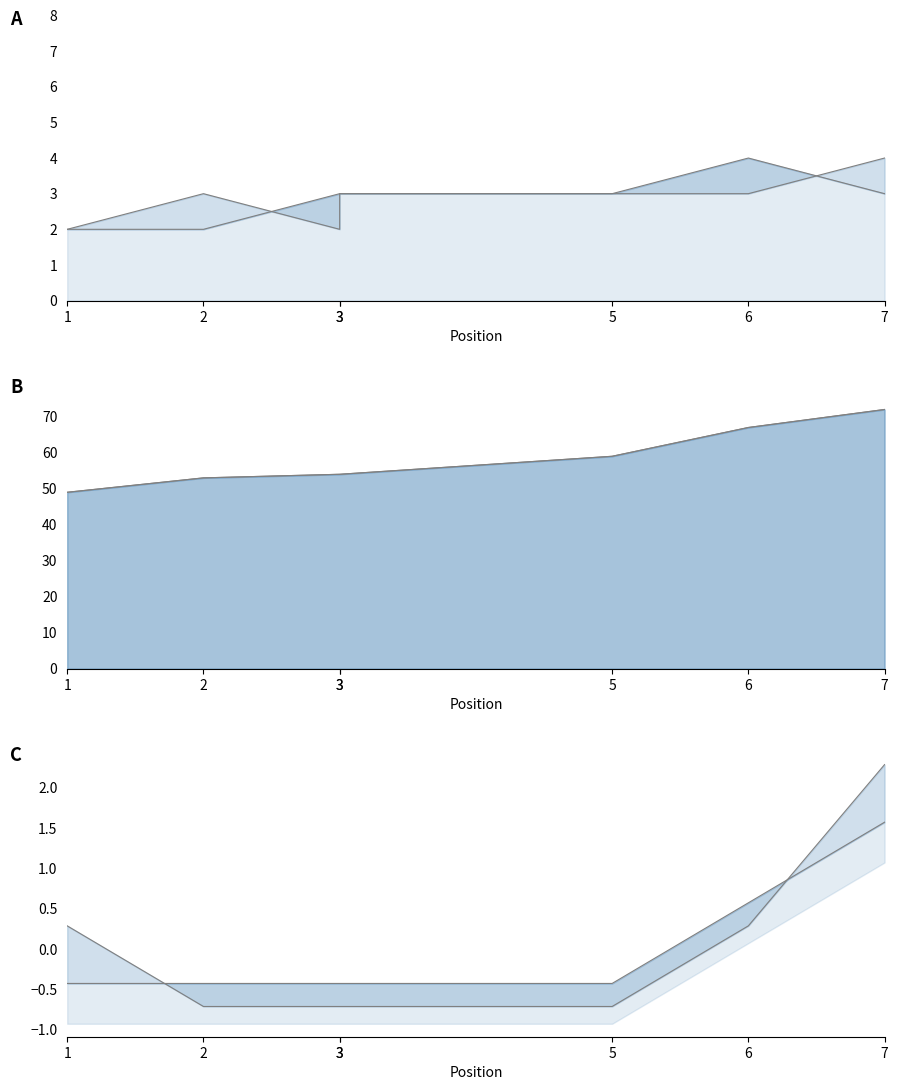

Is the value of hole_3 at 3 greater than the value of hole_1 at 5?

No